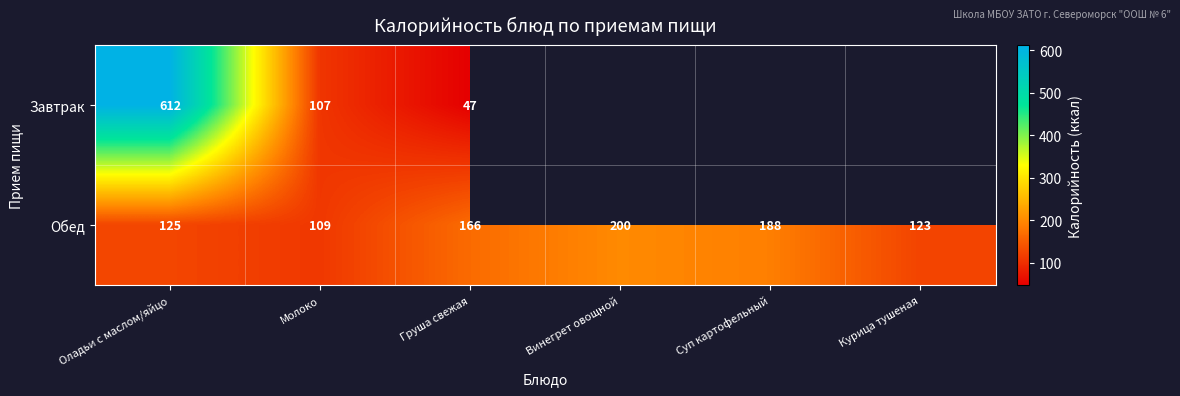

True or false: Завтрак has a value of 141 at Оладьи с маслом/яйцо.

False